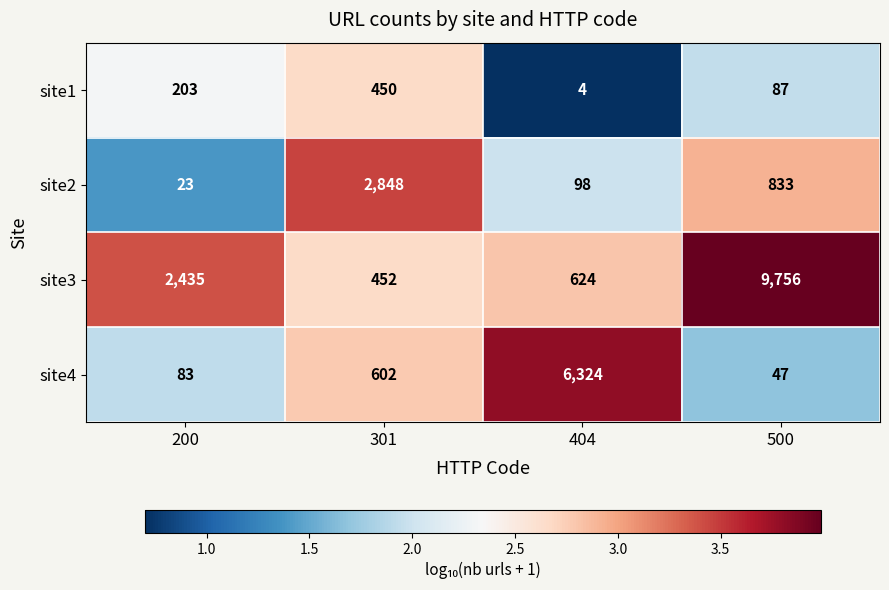

What is the average value of the site1 series?

186